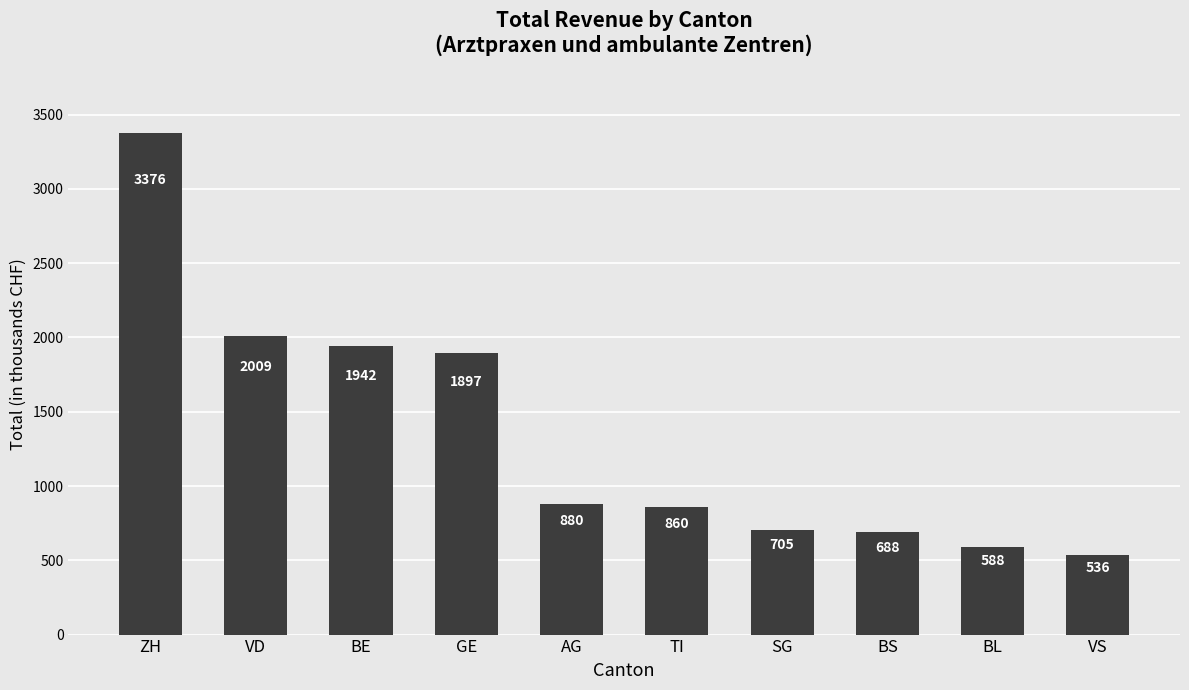

Is it true that the value at ZH is 3376.2?

True